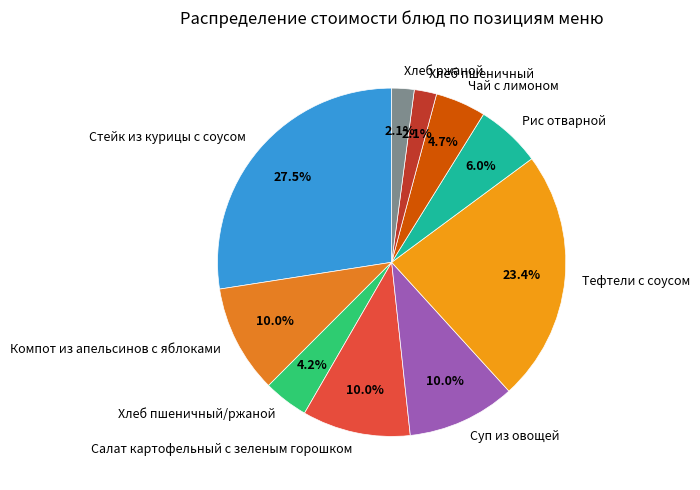

To the nearest percent, what percentage of the pie is Чай с лимоном?

5%